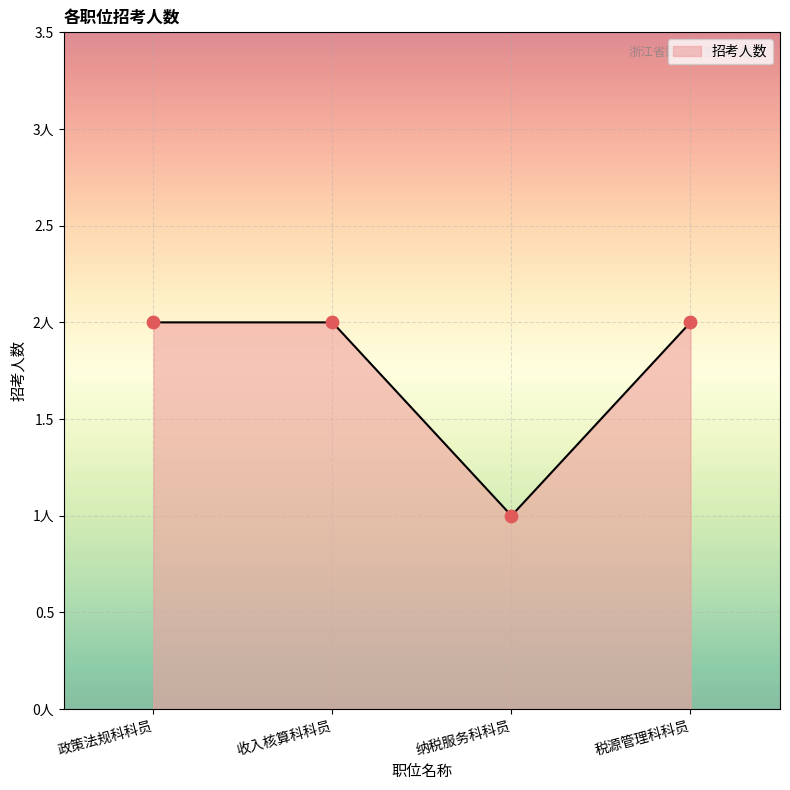

What is the change in value from 收入核算科科员 to 纳税服务科科员?

-1